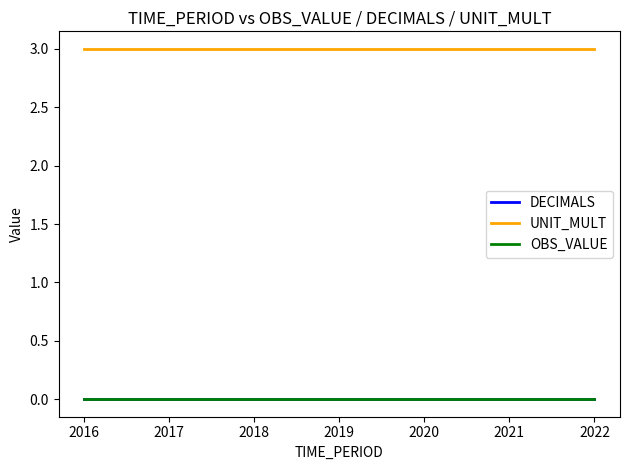

True or false: OBS_VALUE has more than 0 points higher than both neighbors.

False